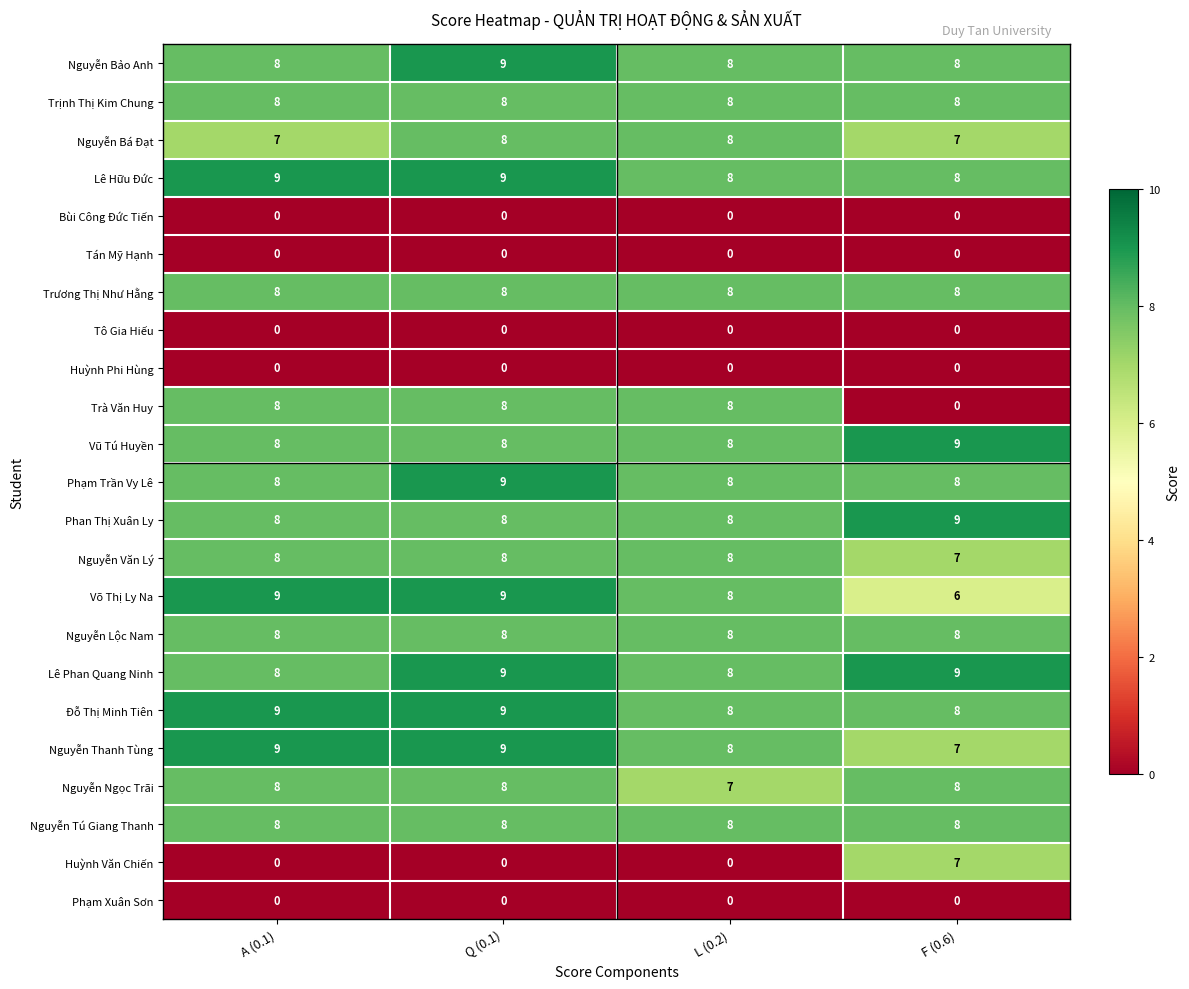

True or false: Huỳnh Văn Chiến has a value of 0 at L (0.2).

True